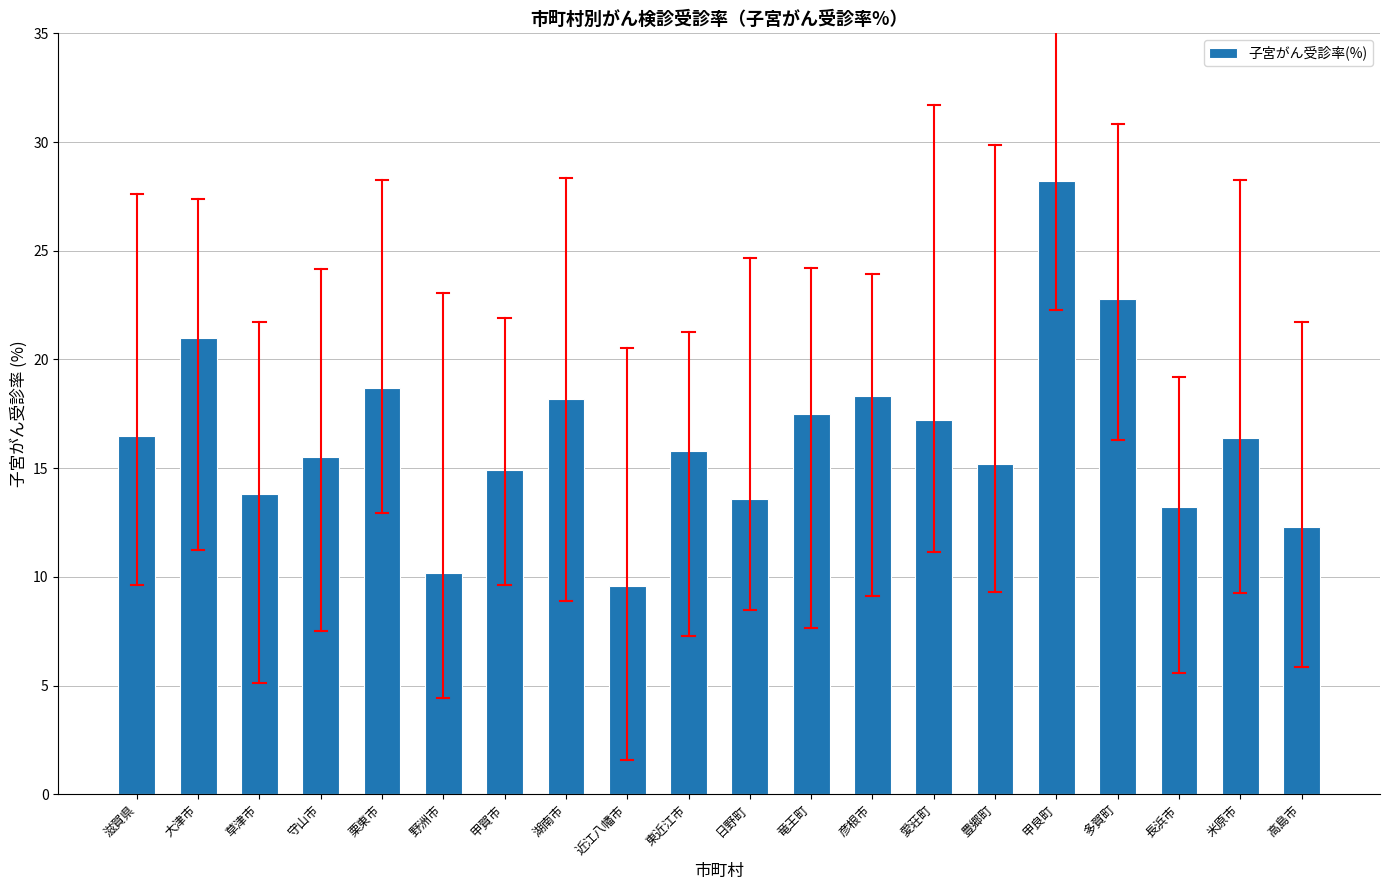

Which has a higher value, 大津市 or 甲賀市?

大津市